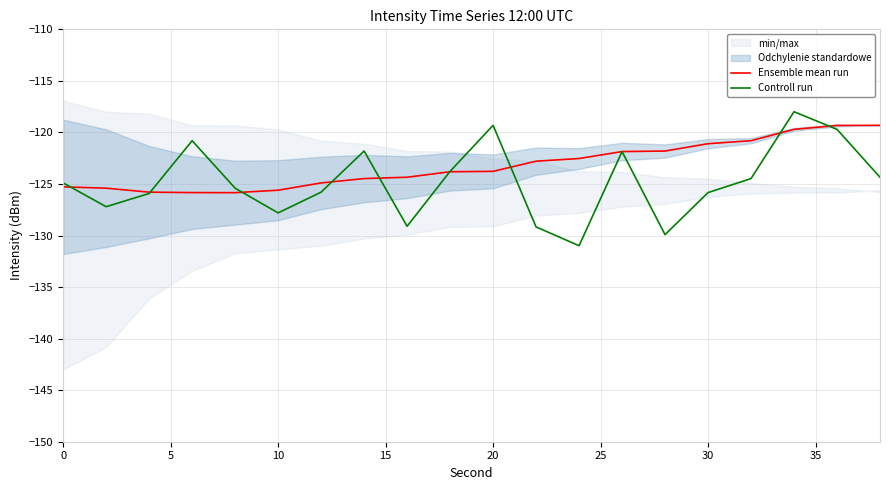

What is the minimum value for Controll run?

-131.0